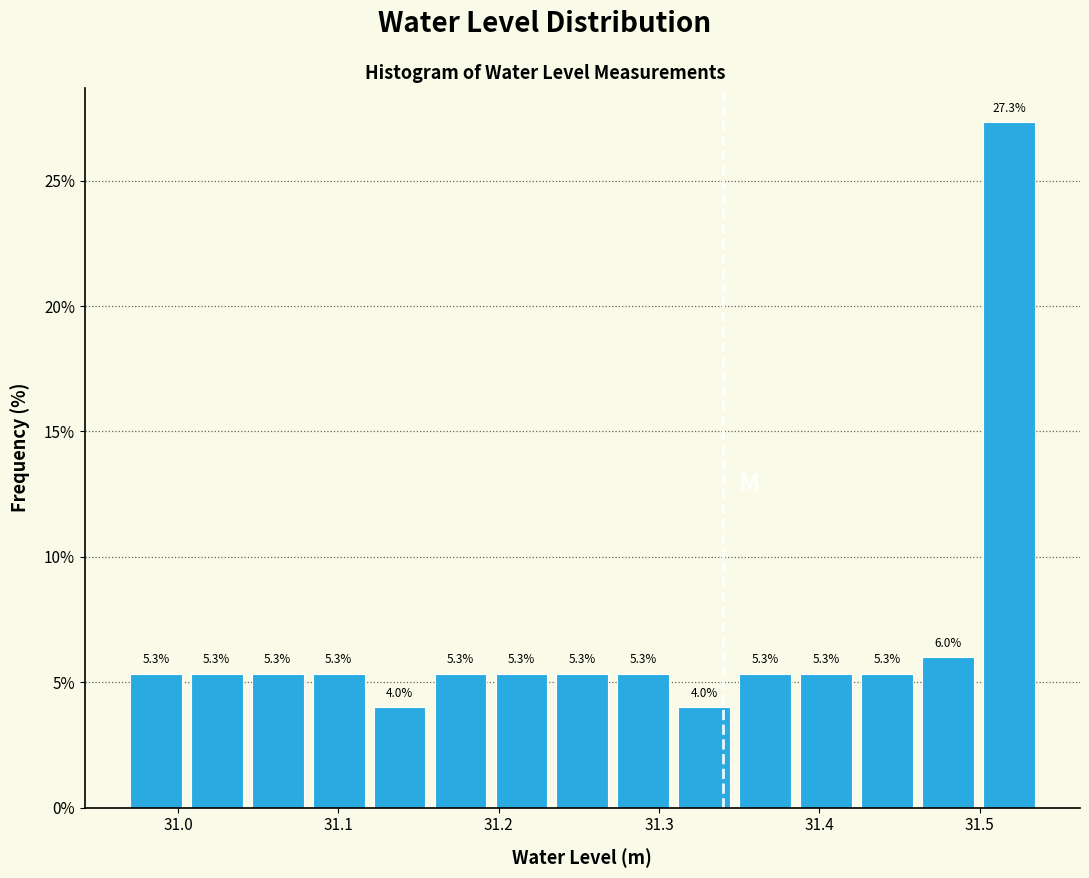

Read against the x-axis, roughly where is the centre of the tallest bar?

31.52